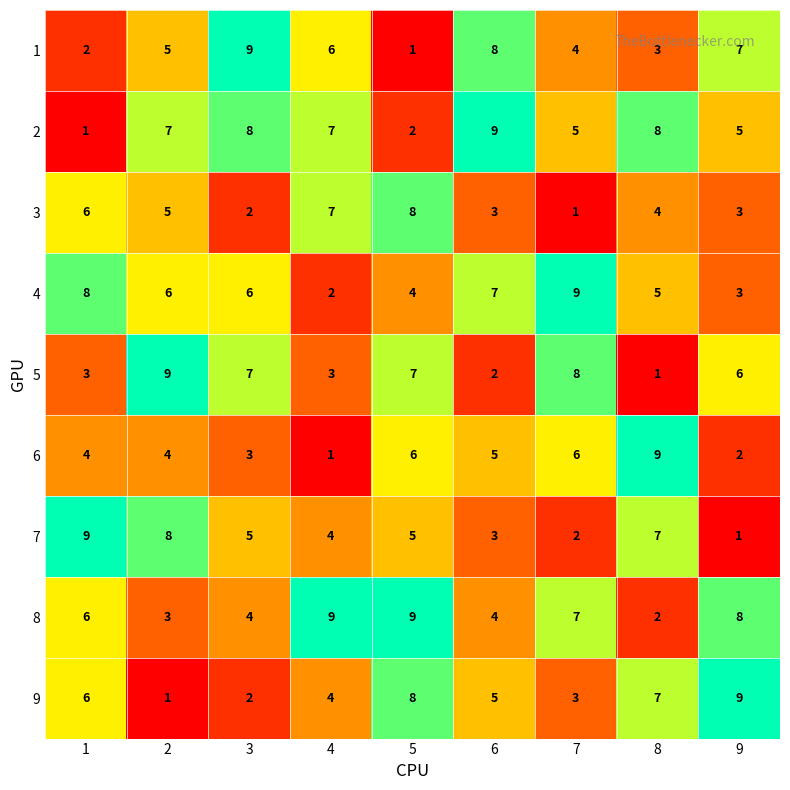

What is the spread (max minus min) of values at 6?

7